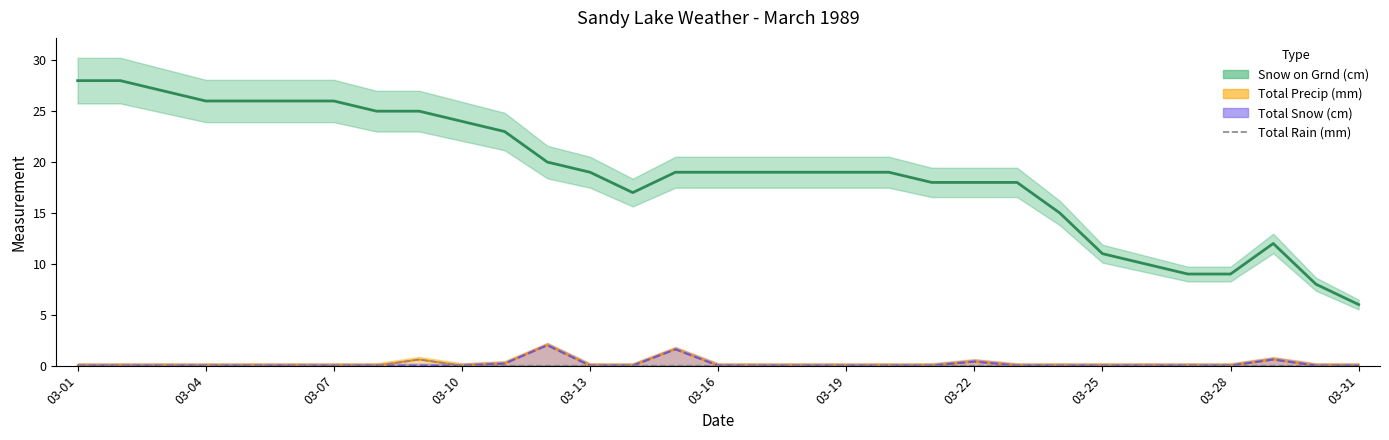

Is it true that the value at 03-13 is -0.2?

False